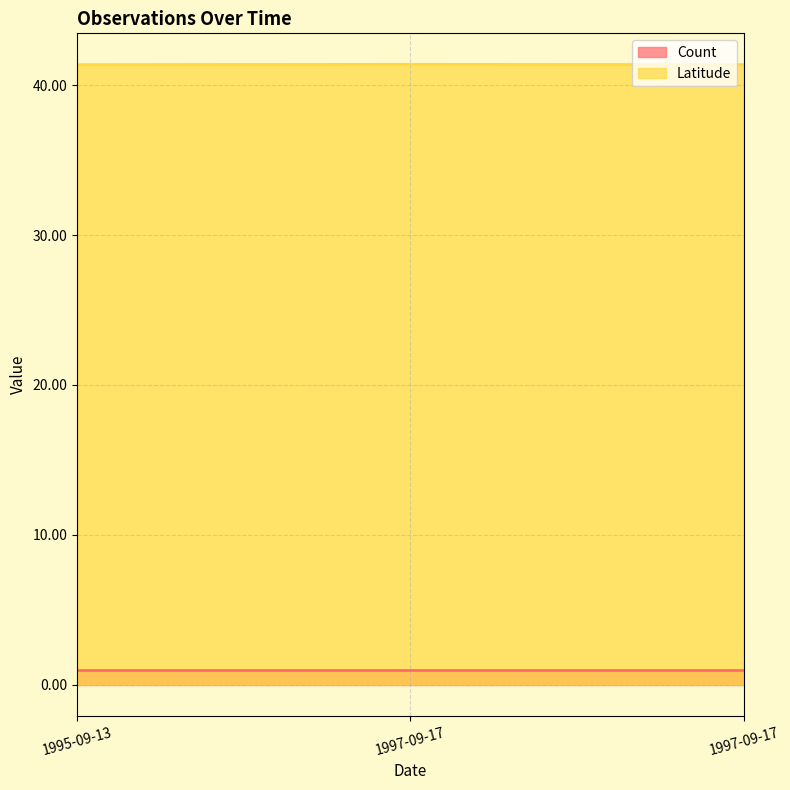

Rank the categories by value from highest to lowest.

1997-09-17, 1997-09-17, 1995-09-13